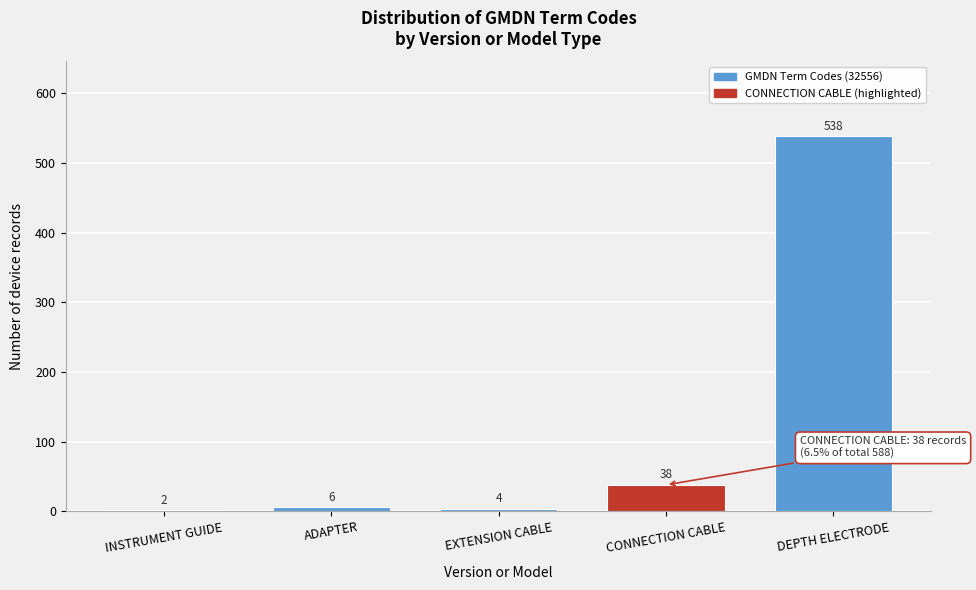

Reading left to right, what are all the values shown in this chart?

INSTRUMENT GUIDE=2	ADAPTER=6	EXTENSION CABLE=4	CONNECTION CABLE=38	DEPTH ELECTRODE=538